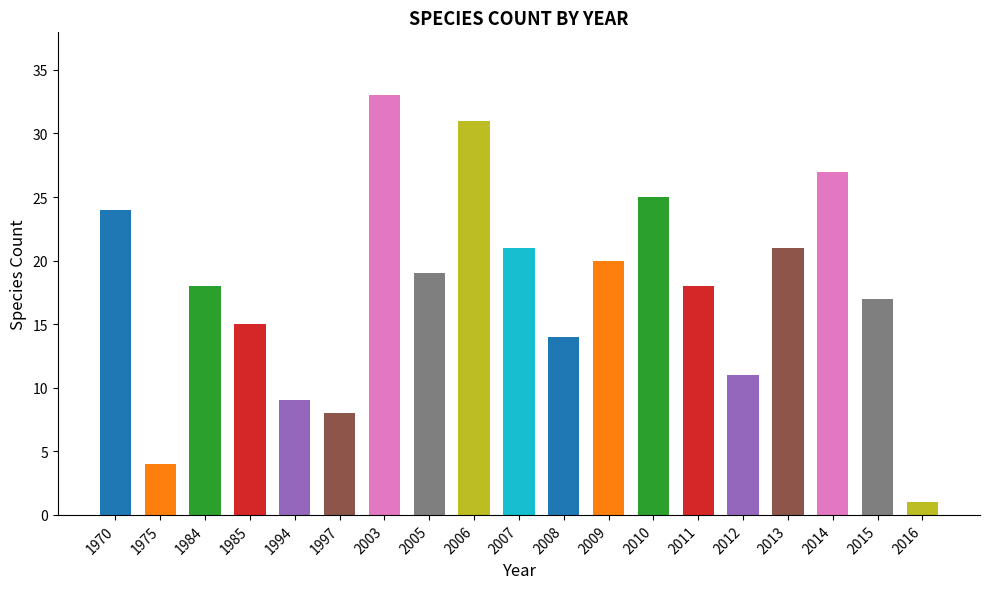

Reading left to right, extract all data points from this chart.

24	4	18	15	9	8	33	19	31	21	14	20	25	18	11	21	27	17	1